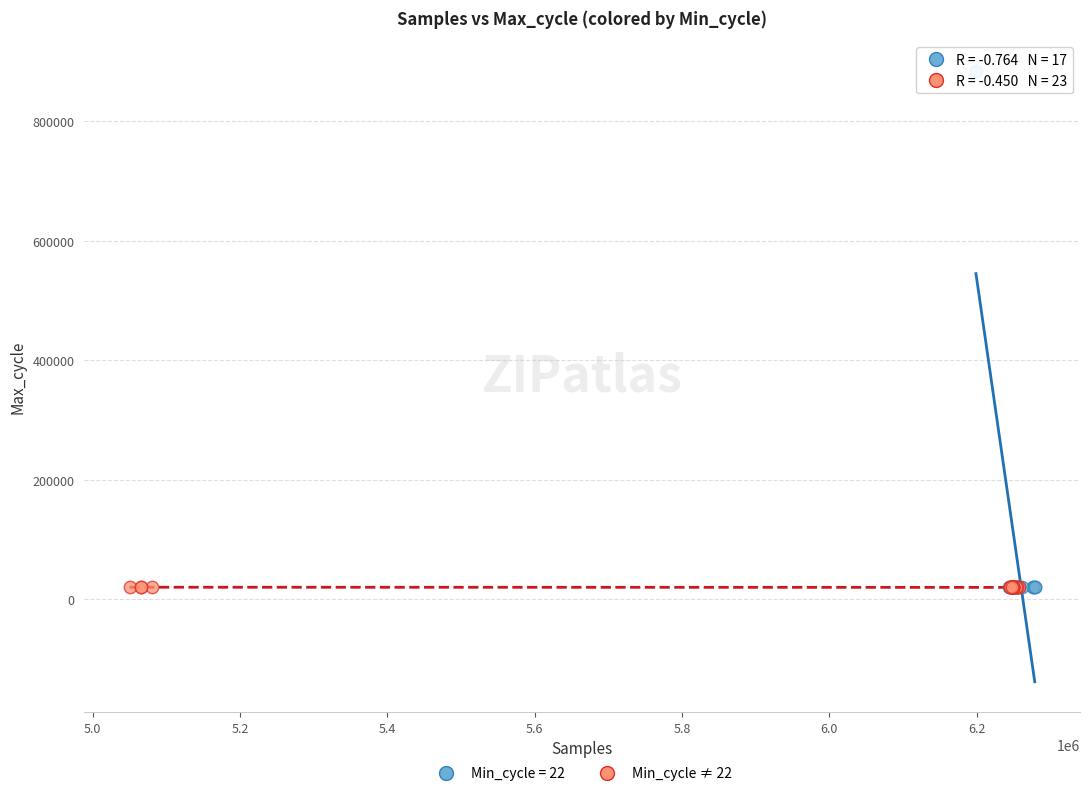

Which series reaches the maximum Y coordinate?

Min_cycle = 22